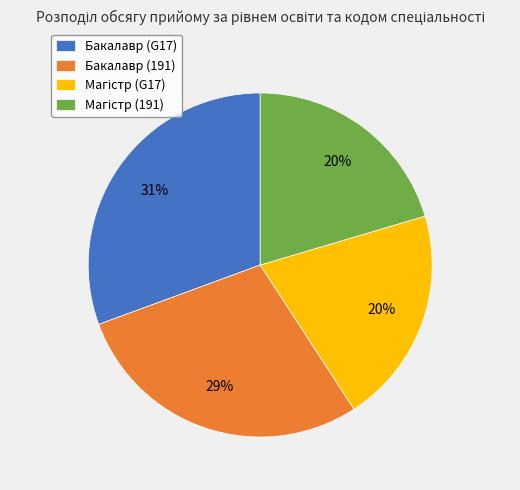

Which has a higher value, Бакалавр (191) or Бакалавр (G17)?

Бакалавр (G17)